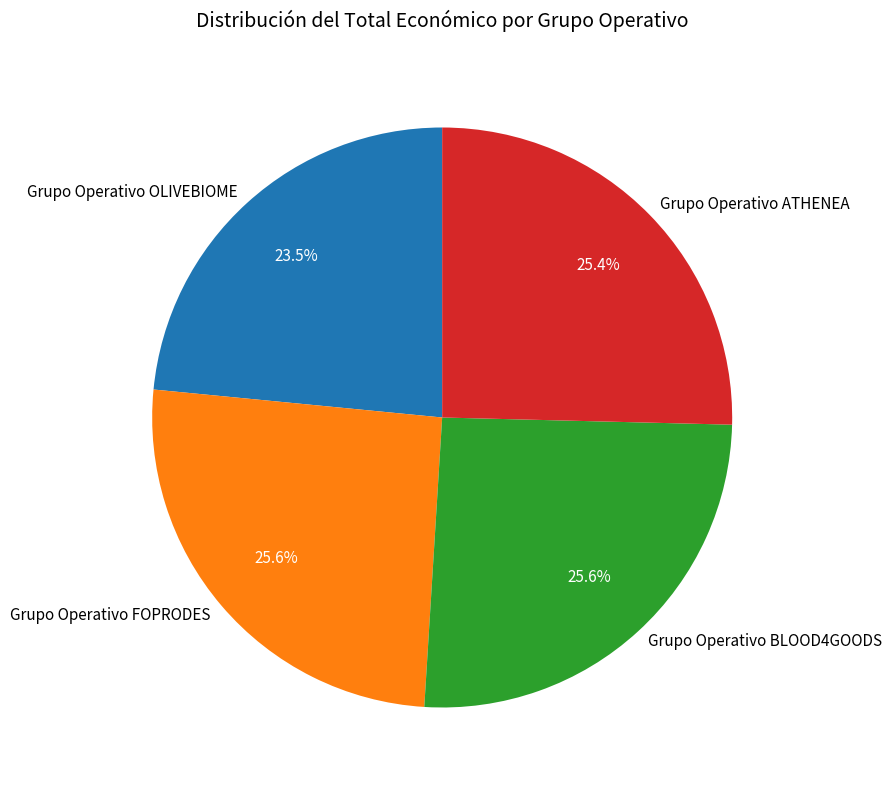

Combined, do Grupo Operativo ATHENEA and Grupo Operativo FOPRODES account for over 50%?

Yes